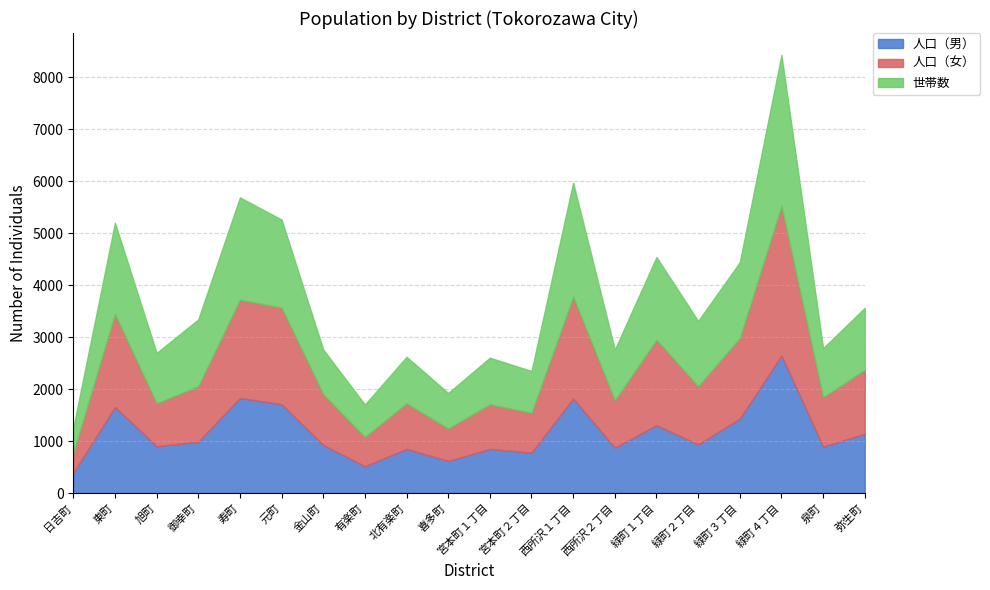

True or false: 人口（女） and 世帯数 cross at least once.

True